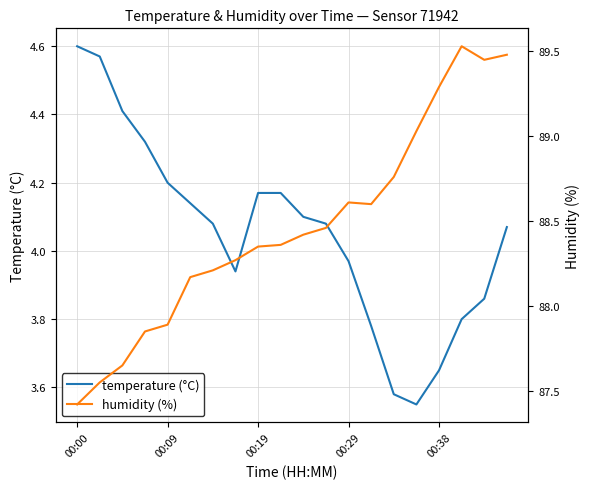

What is the difference between the maximum and minimum values in the humidity (%) series?

2.1